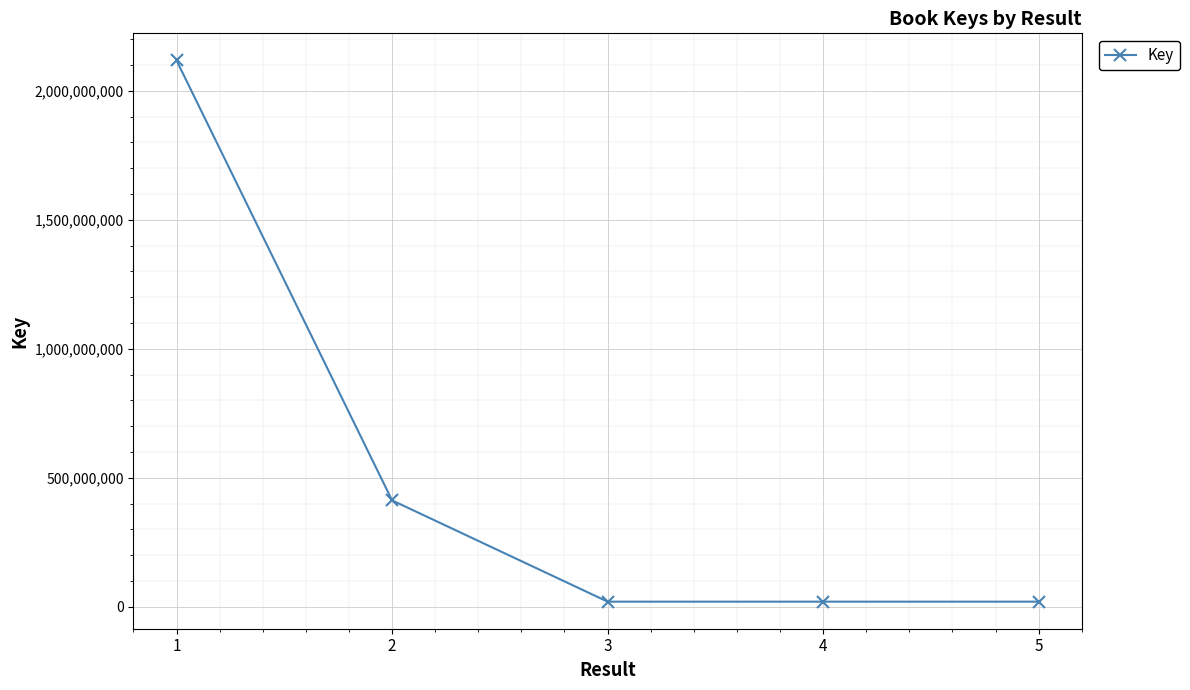

True or false: there are more than 2 points higher than both neighbors.

False